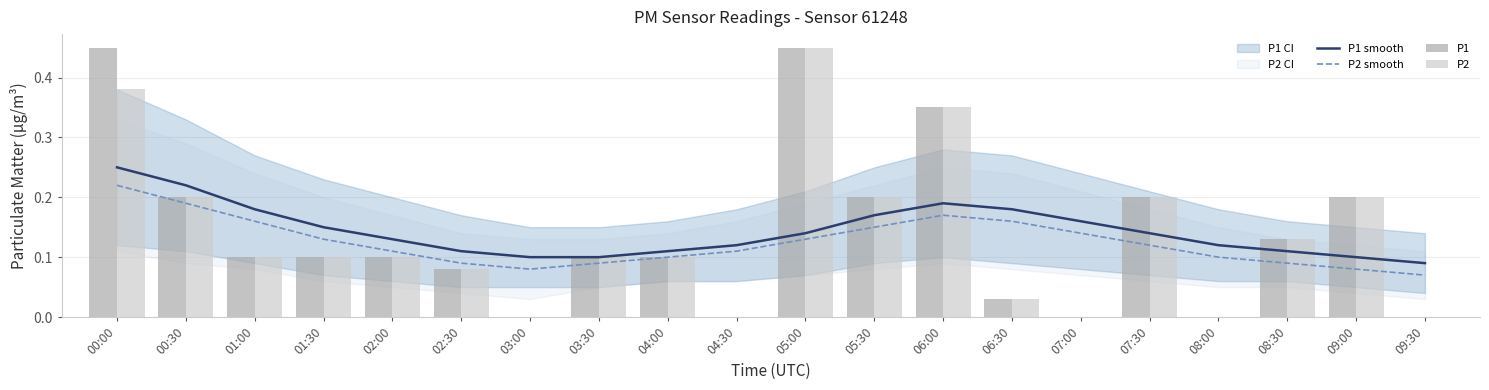

What is the highest value of the P1 series?

0.5